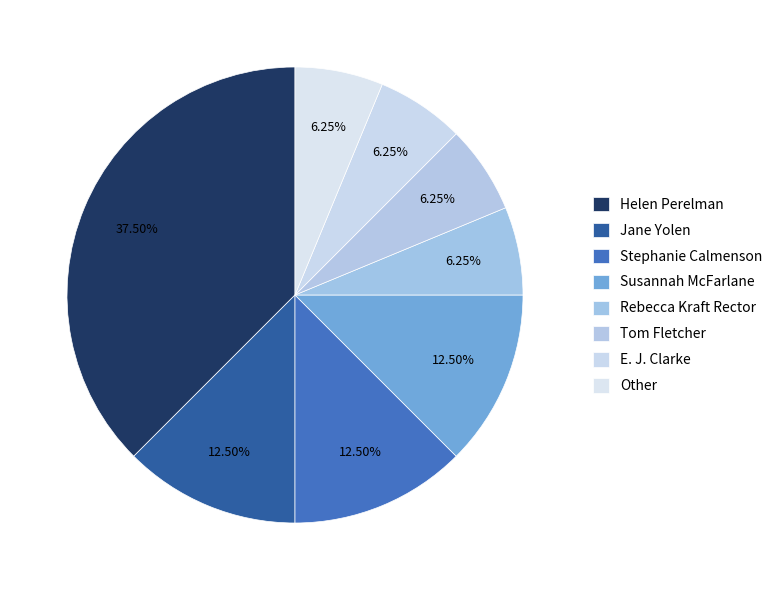

To the nearest percent, what portion does Rebecca Kraft Rector represent?

6%